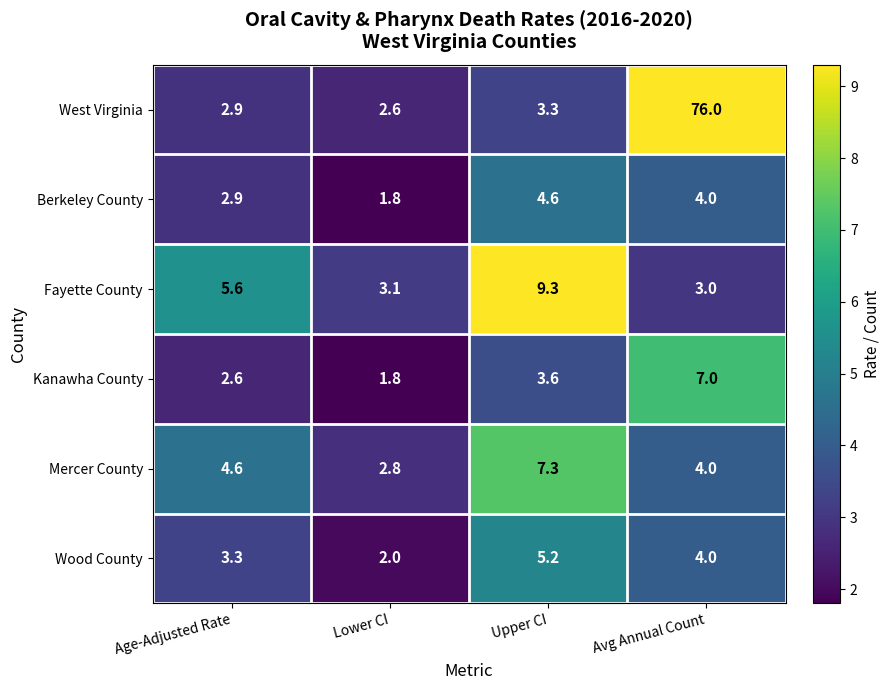

Which series has the largest range (max minus min)?

West Virginia